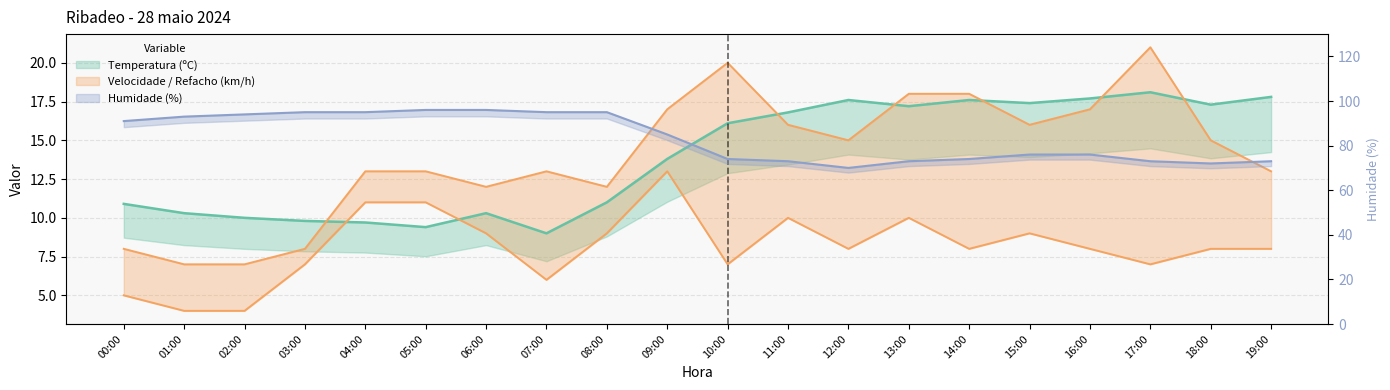

Is this an area chart (filled region under the line)?

No